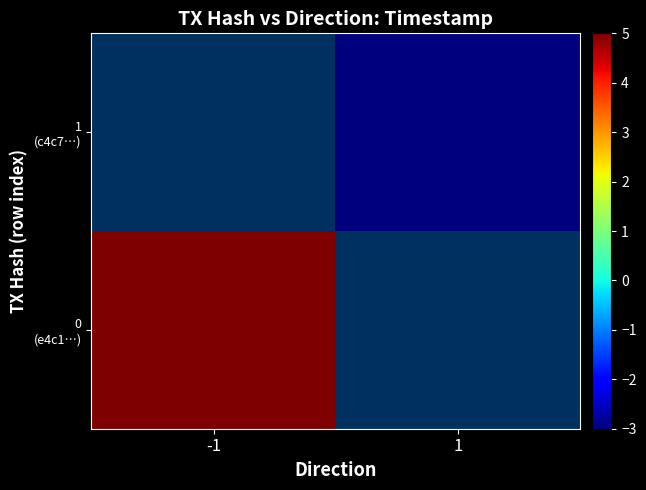

How many values in 1 (c4c7…) are below zero?

1